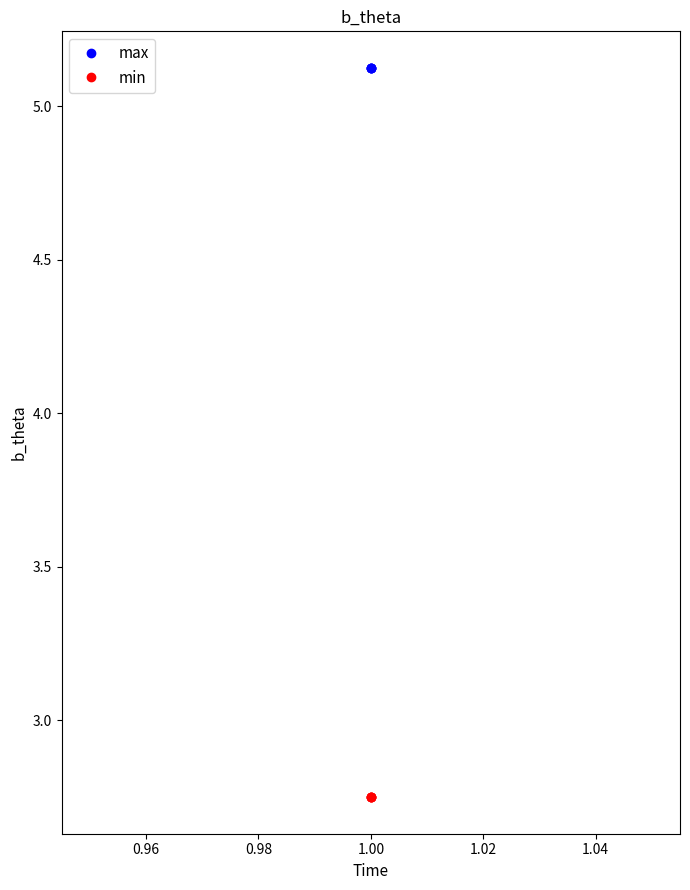

The max series shows 1.7 at 1.00. True or false?

False